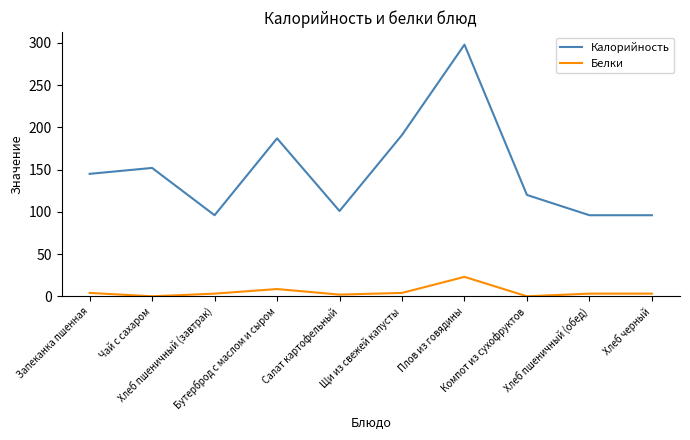

At which category does Белки reach its first local peak?

Бутерброд с маслом и сыром